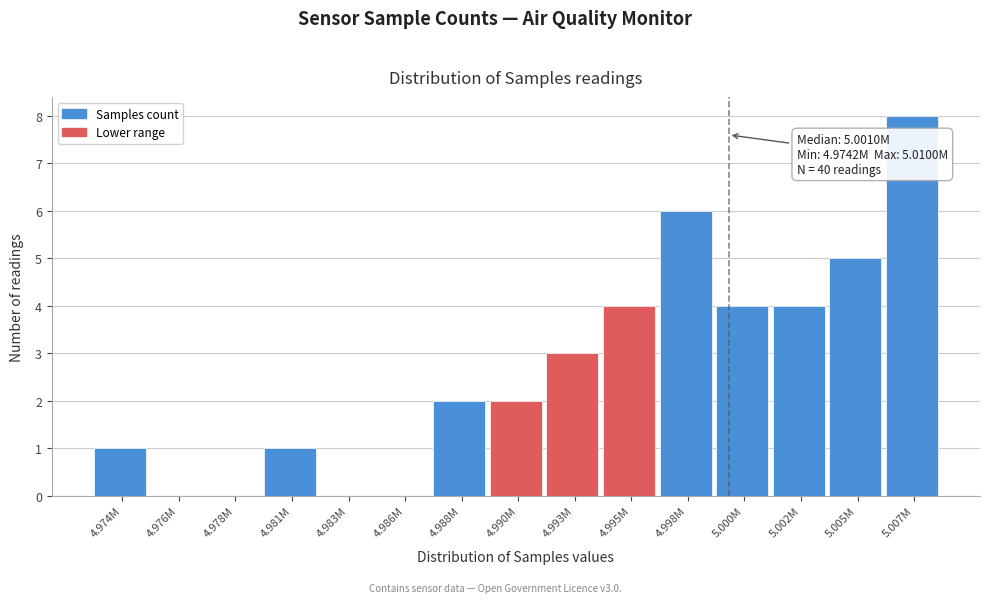

Reading right to left, list all the values displayed in this chart.

5.007M=8	5.005M=5	5.002M=4	5.000M=4	4.998M=6	4.995M=4	4.993M=3	4.990M=2	4.988M=2	4.986M=0	4.983M=0	4.981M=1	4.978M=0	4.976M=0	4.974M=1